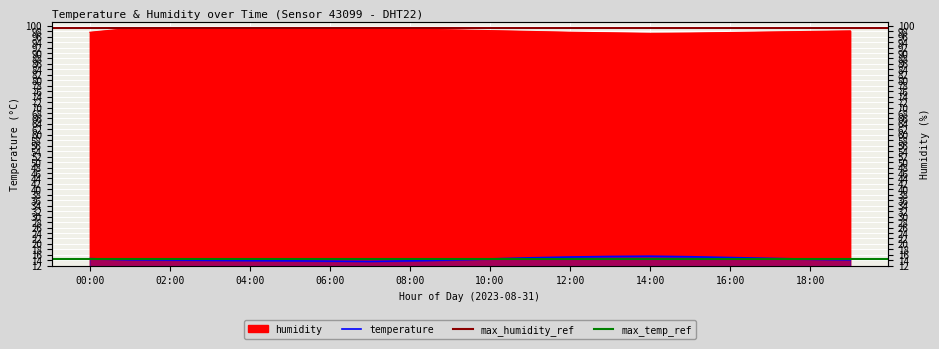

The value of temperature at 10:00 is 14.5. True or false?

True